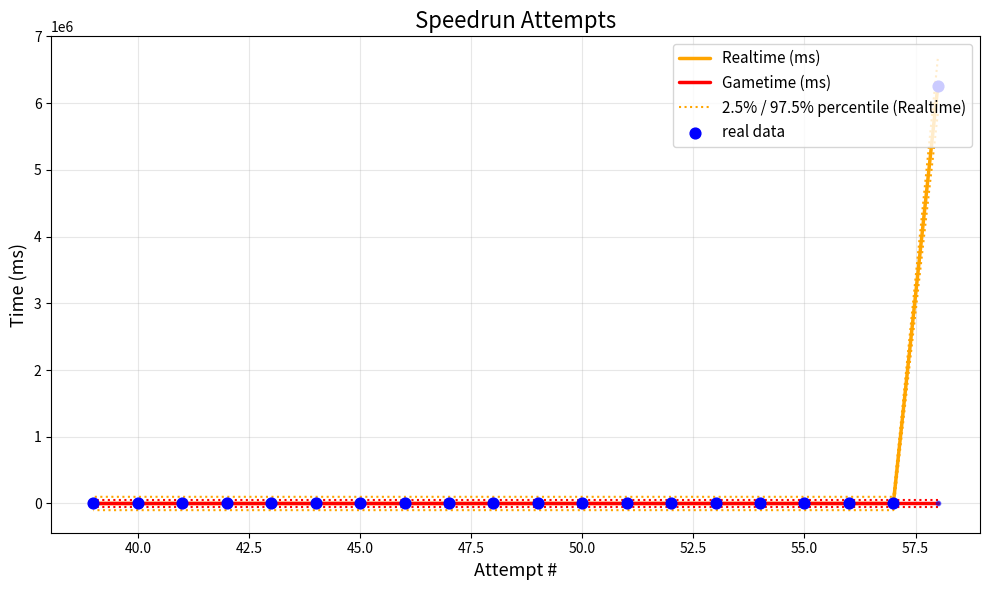

Is the value of Realtime (ms) at 45.0 greater than the value of real data at 55.0?

No